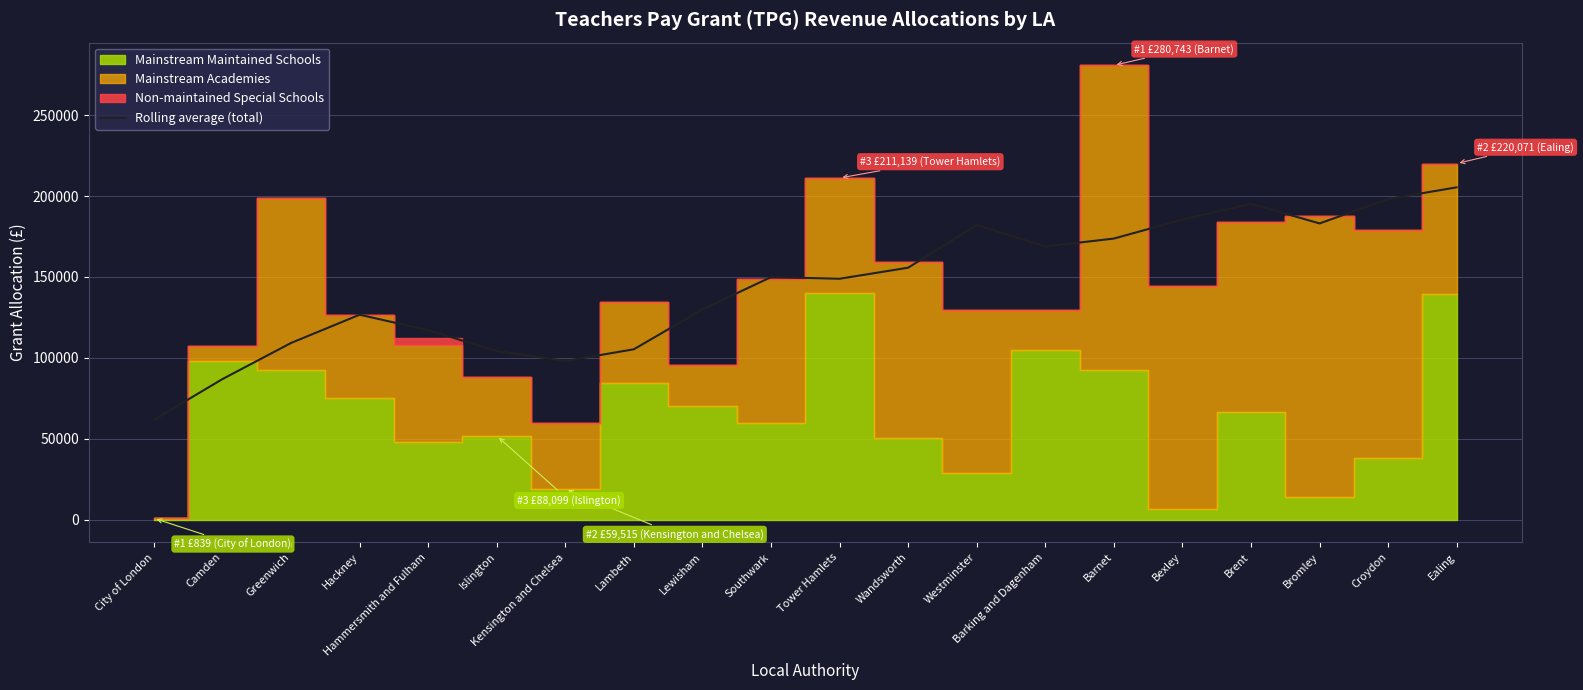

Which category has the lowest value across all series?

City of London